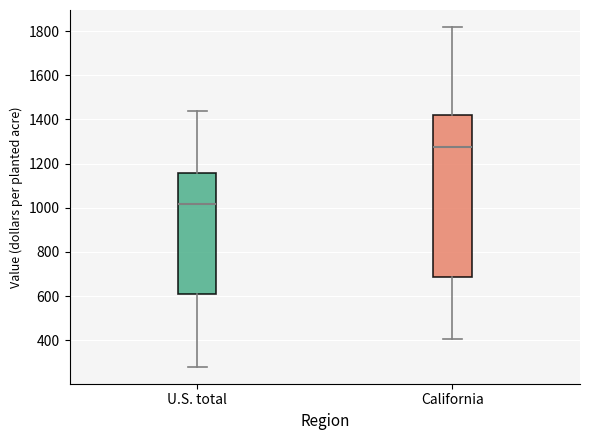

Where is the lower edge of the box for California on the y-axis? The values are not printed on the chart, so give them approximately, as read against the axis.

680